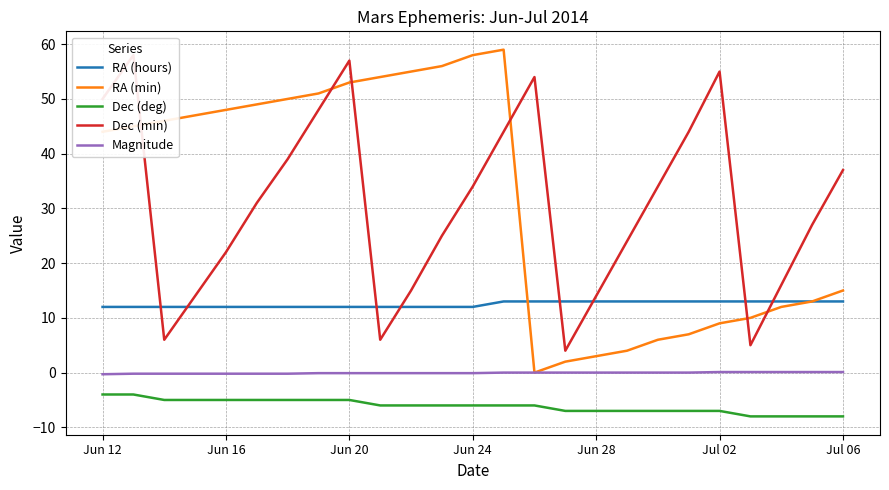

True or false: RA (min) and Dec (deg) cross at least once.

False